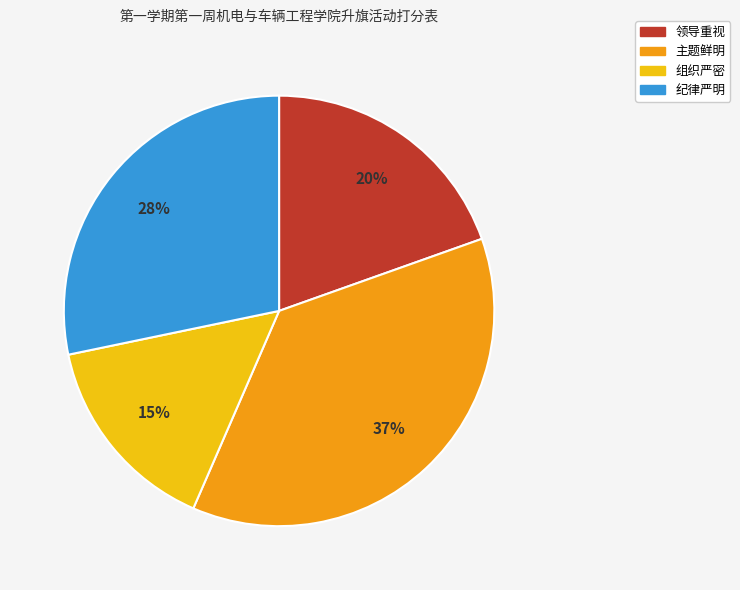

What is the ratio of the value at 纪律严明 to the value at 主题鲜明?

0.8